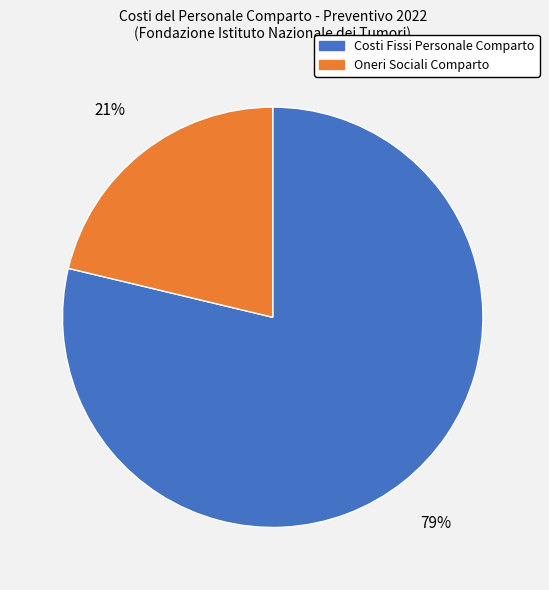

Is there any slice that represents more than half of the pie?

Yes